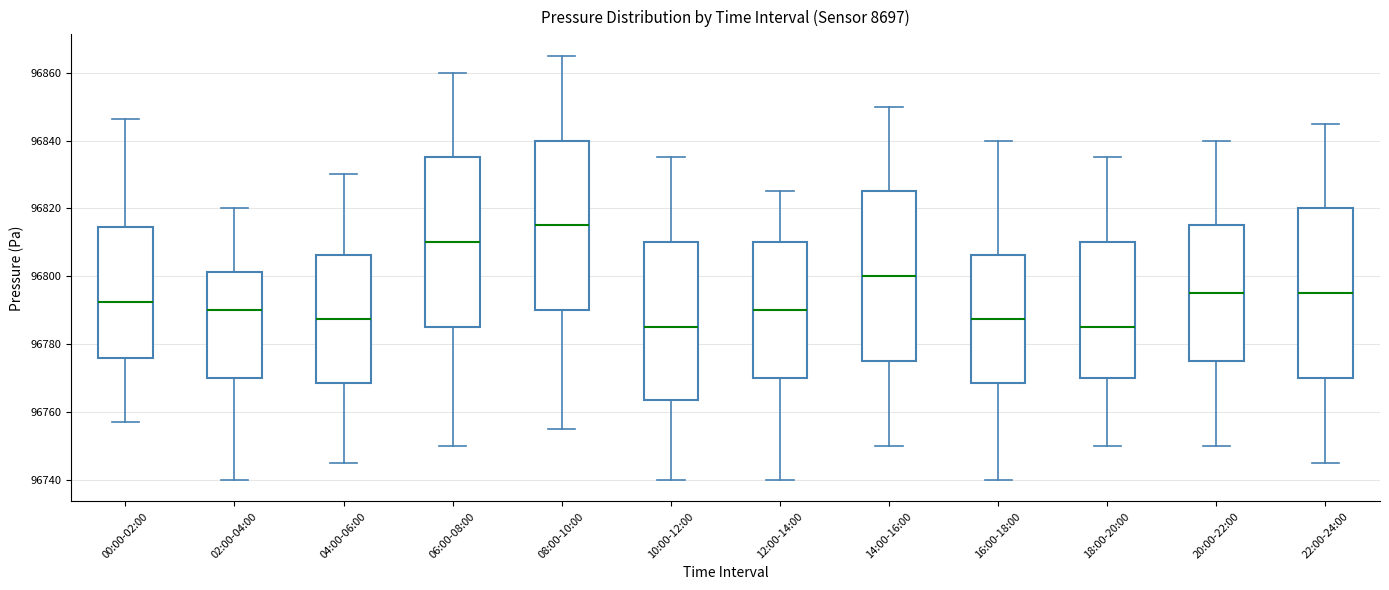

Reading left to right, read every box against the y-axis: the position of its median line, the range the box covers, and the ends of its whiskers. The values are not printed on the chart, so give them approximately, as read against the axis.

00:00-02:00: median 96792, box 96776 to 96814, whiskers 96758 to 96846
02:00-04:00: median 96790, box 96770 to 96802, whiskers 96740 to 96820
04:00-06:00: median 96788, box 96768 to 96806, whiskers 96746 to 96830
06:00-08:00: median 96810, box 96786 to 96836, whiskers 96750 to 96860
08:00-10:00: median 96816, box 96790 to 96840, whiskers 96756 to 96866
10:00-12:00: median 96786, box 96764 to 96810, whiskers 96740 to 96836
12:00-14:00: median 96790, box 96770 to 96810, whiskers 96740 to 96826
14:00-16:00: median 96800, box 96776 to 96826, whiskers 96750 to 96850
16:00-18:00: median 96788, box 96768 to 96806, whiskers 96740 to 96840
18:00-20:00: median 96786, box 96770 to 96810, whiskers 96750 to 96836
20:00-22:00: median 96796, box 96776 to 96816, whiskers 96750 to 96840
22:00-24:00: median 96796, box 96770 to 96820, whiskers 96746 to 96846